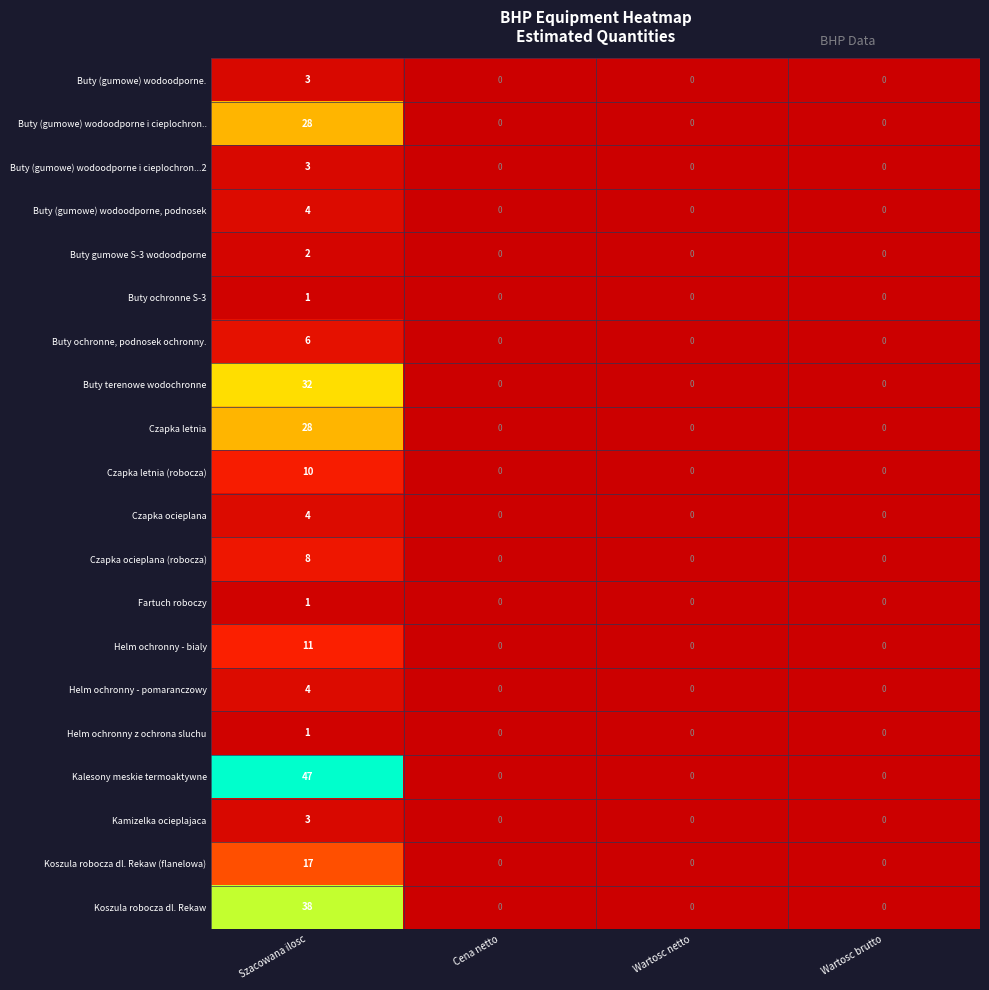

Which series has the largest total across all categories?

Kalesony meskie termoaktywne